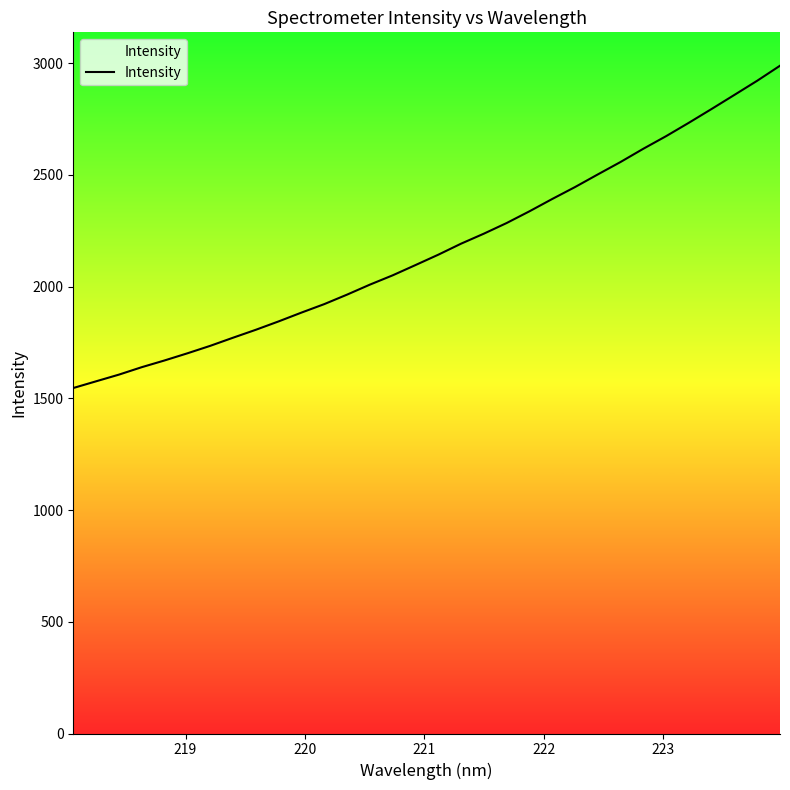

What is the difference between the maximum and minimum values?

1442.5